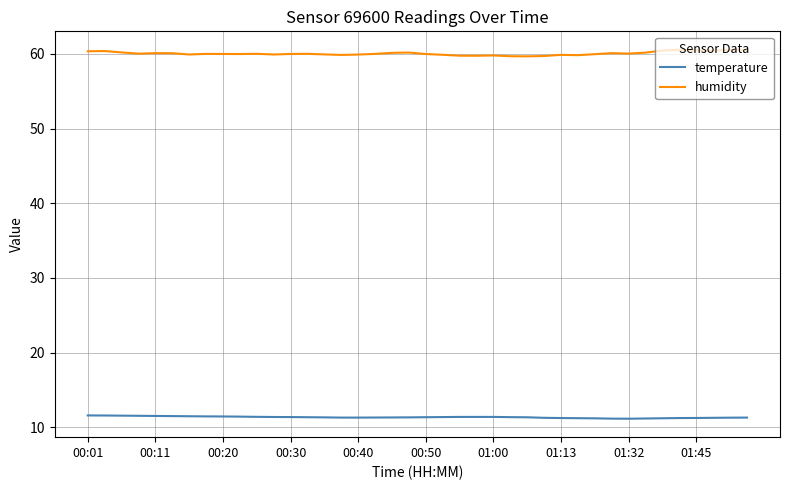

What is the smallest value displayed?

11.2